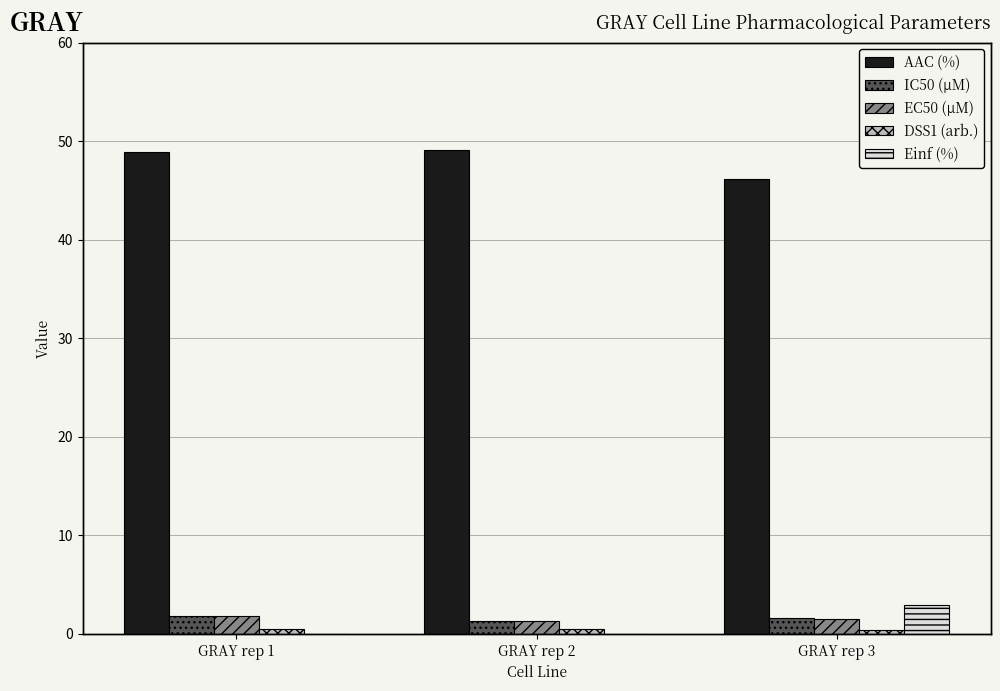

Reading left to right, what are all the values shown in this chart?

AAC (%): GRAY rep 1=48.9	GRAY rep 2=49.1	GRAY rep 3=46.1
IC50 (µM): GRAY rep 1=1.8	GRAY rep 2=1.3	GRAY rep 3=1.7
EC50 (µM): GRAY rep 1=1.8	GRAY rep 2=1.3	GRAY rep 3=1.6
DSS1 (arb.): GRAY rep 1=0.5	GRAY rep 2=0.5	GRAY rep 3=0.4
Einf (%): GRAY rep 1=0.0	GRAY rep 2=0.0	GRAY rep 3=2.9